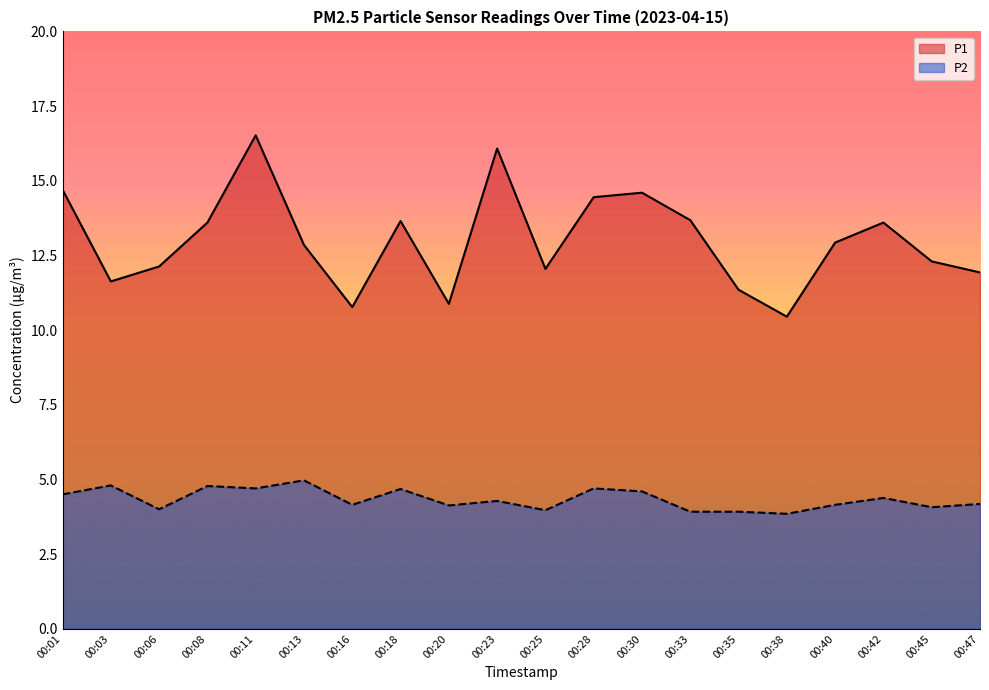

At 00:42, list the series in order from smallest to largest.

P2, P1